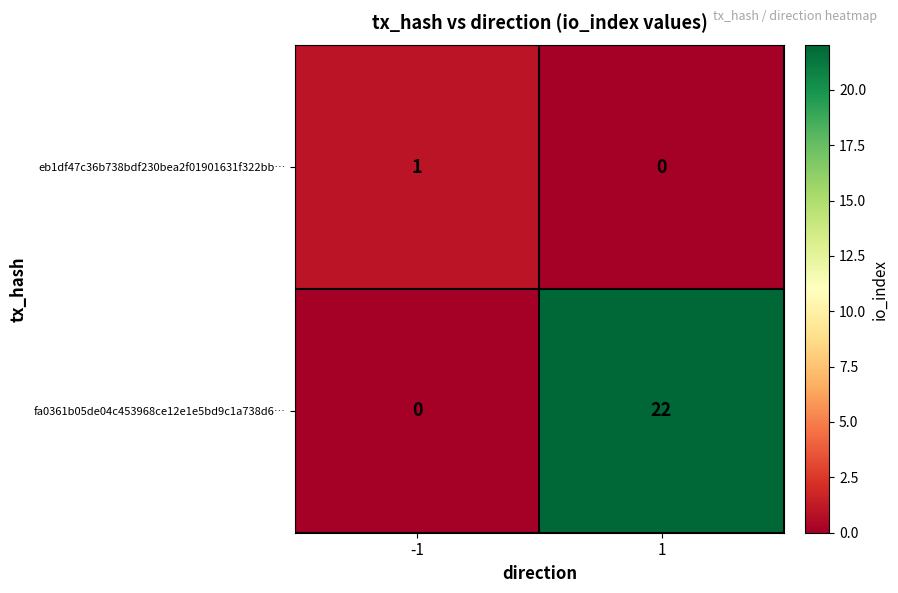

What is the average value of the fa0361b05de04c453968ce12e1e5bd9c1a738d6… series?

11